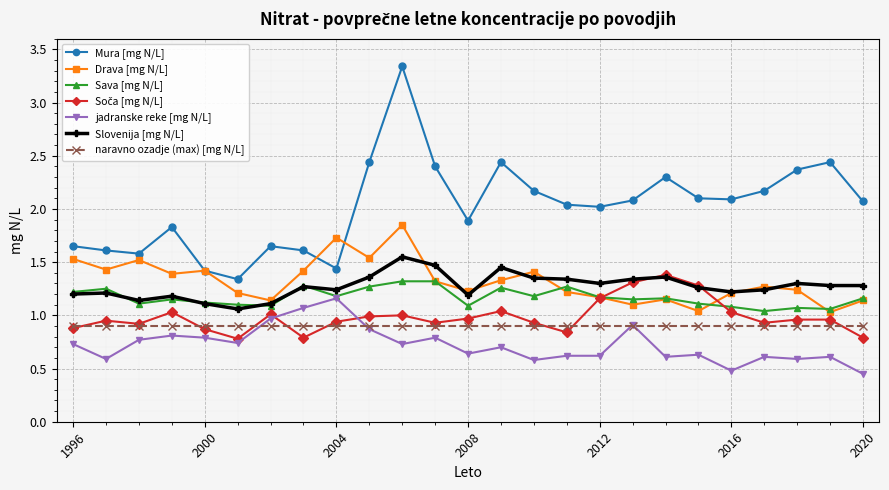

Which series has the largest range (max minus min)?

Mura [mg N/L]